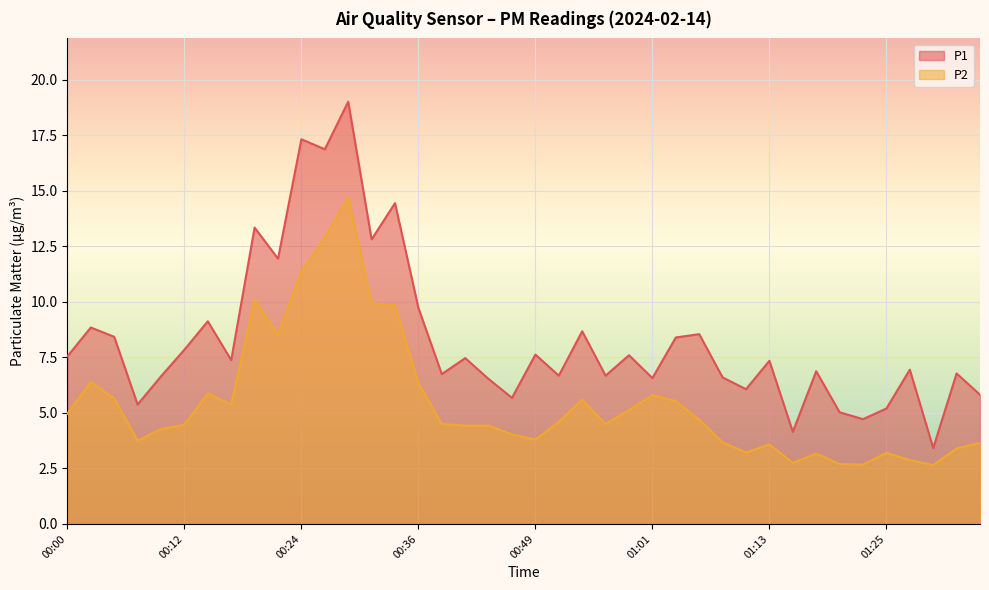

List the labels in order of P2 value, largest first.

00:29, 00:27, 00:24, 00:19, 00:32, 00:34, 00:22, 00:02, 00:36, 00:14, 01:01, 00:05, 00:54, 01:03, 00:17, 00:58, 00:00, 01:06, 00:51, 00:39, 00:56, 00:12, 00:41, 00:44, 00:10, 00:46, 00:49, 00:07, 01:08, 01:35, 01:13, 01:33, 01:11, 01:25, 01:18, 01:28, 01:16, 01:20, 01:23, 01:30